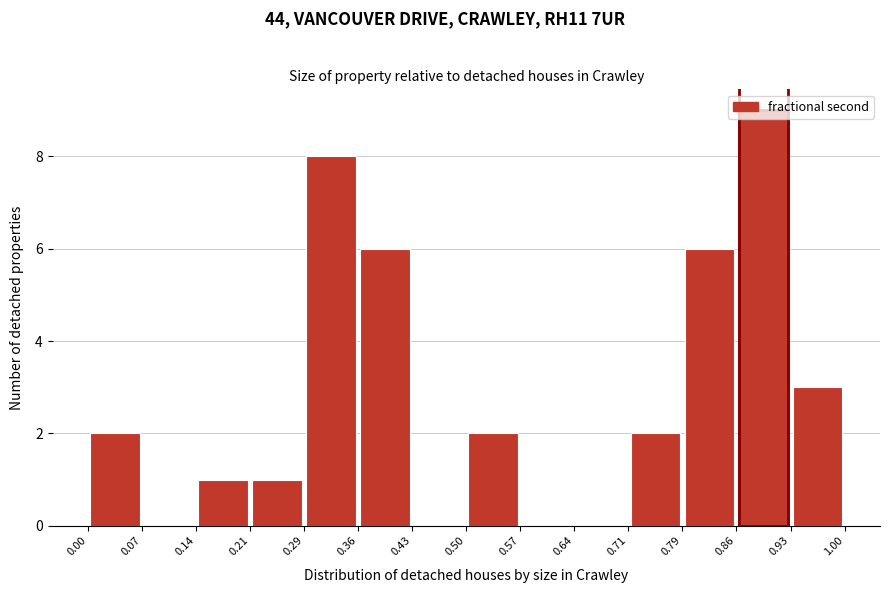

How tall is the bar that spans 0.86 to 0.93 on the x-axis? The values are not printed on the chart, so give them approximately, as read against the axis.

9